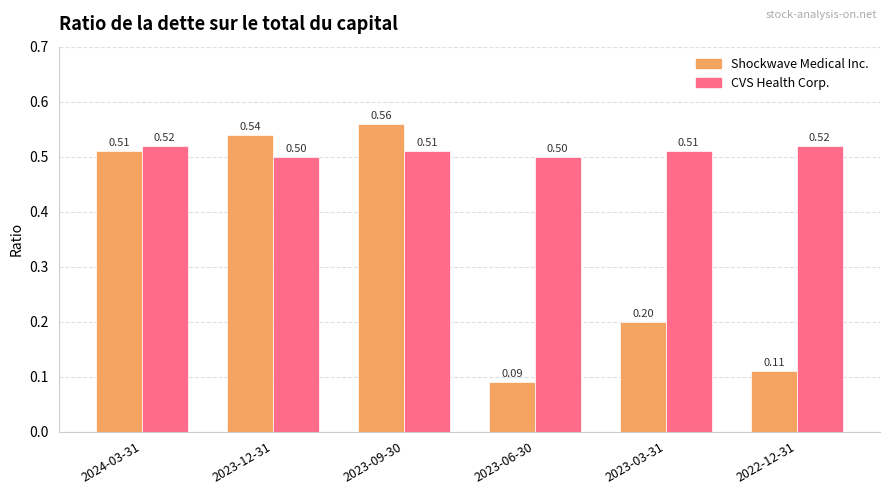

How many Shockwave Medical Inc. values are between 0 and 1?

6